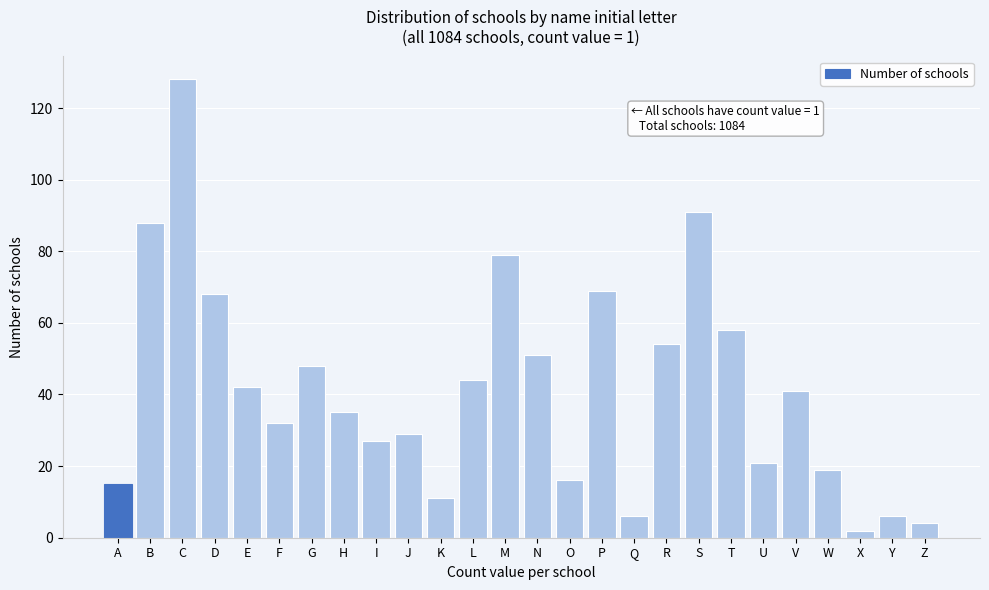

Reading left to right, transcribe all the data shown in this chart.

15	88	128	68	42	32	48	35	27	29	11	44	79	51	16	69	6	54	91	58	21	41	19	2	6	4